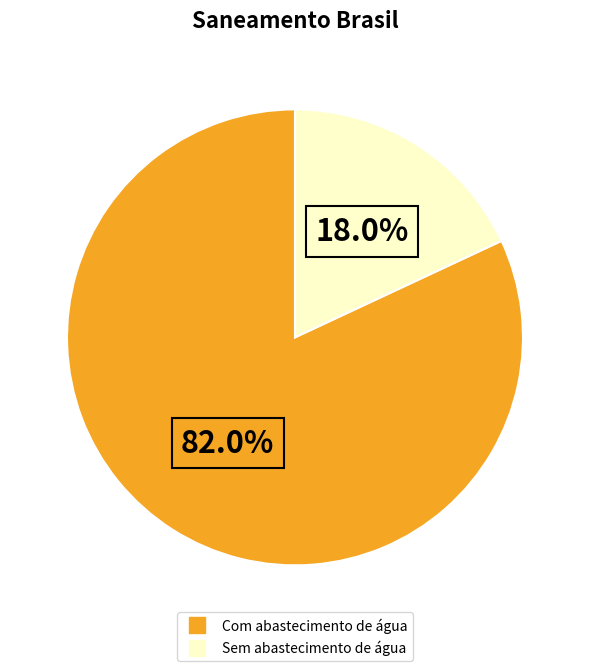

Is there any slice that represents more than half of the pie?

Yes